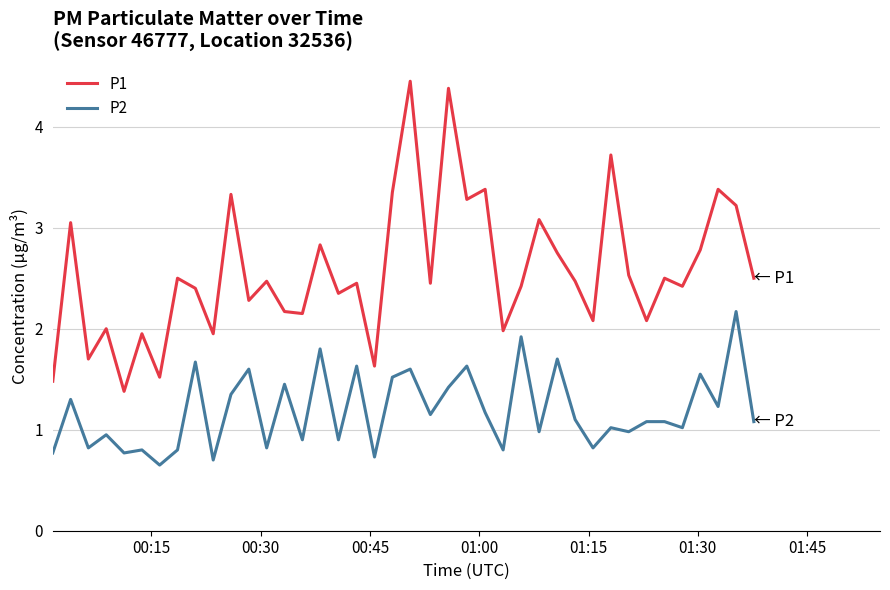

Which series has the largest total across all categories?

P1